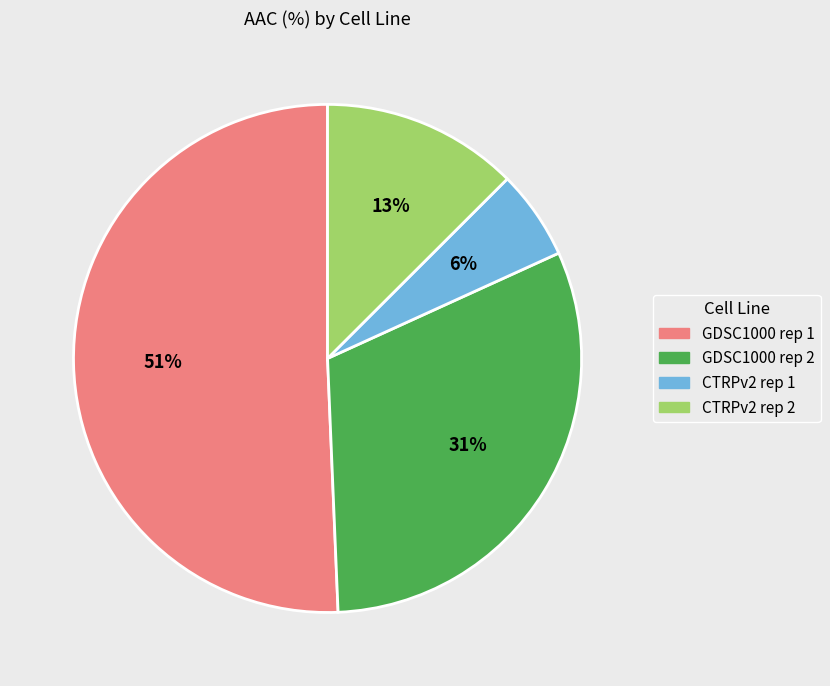

Rank the categories by value from highest to lowest.

GDSC1000 rep 1, GDSC1000 rep 2, CTRPv2 rep 2, CTRPv2 rep 1